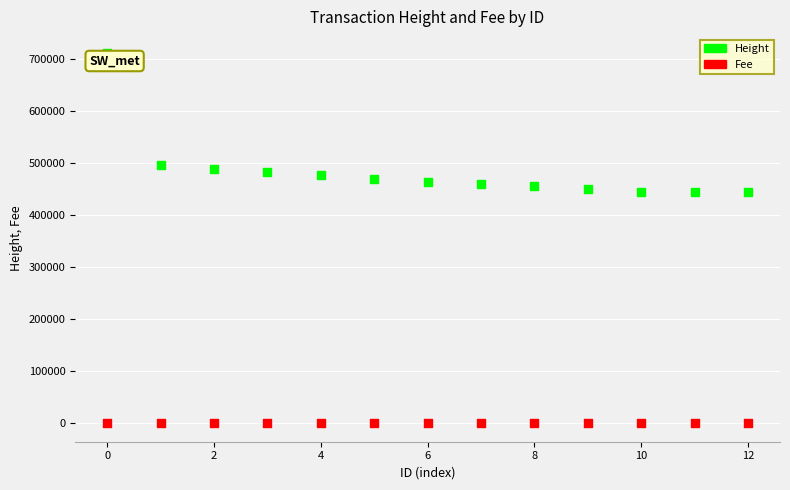

Which series contains the lowest Y value?

Fee